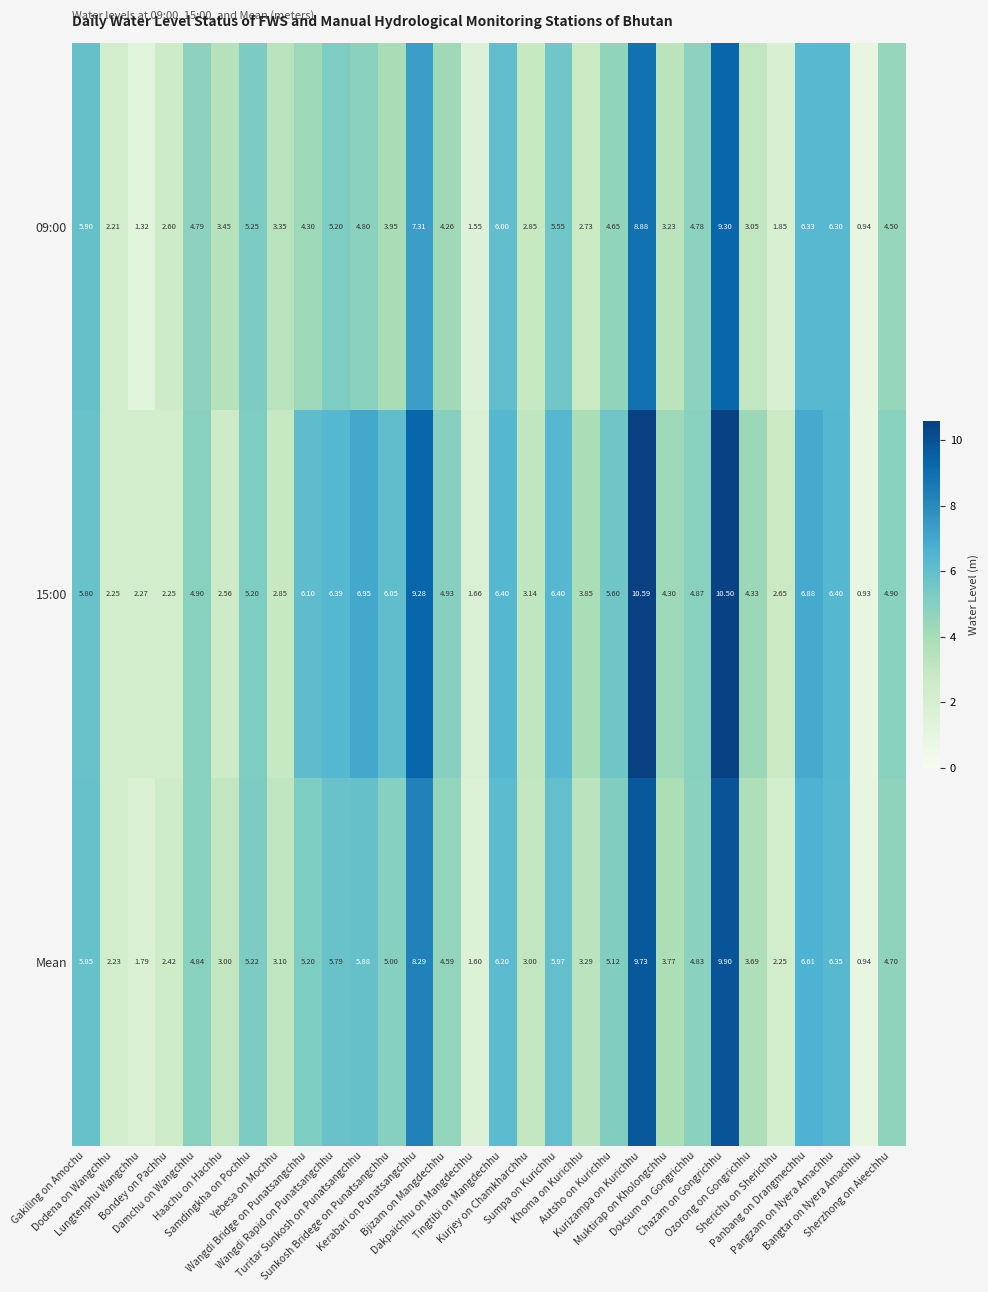

At how many categories does at least one series exceed 3?

24